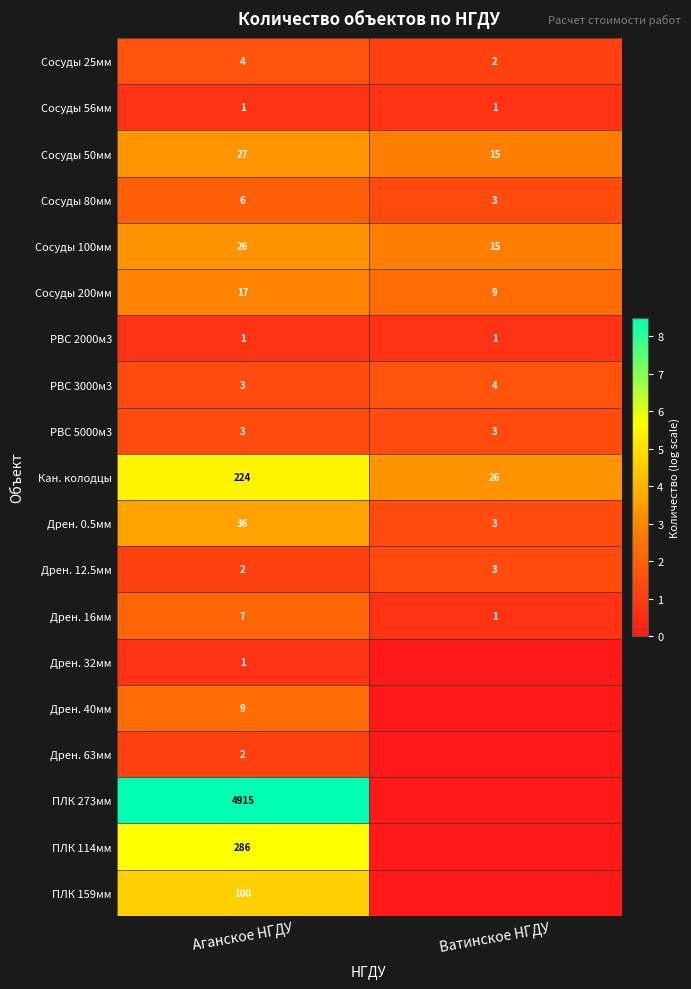

List the labels in order of РВС 3000м3 value, smallest first.

Аганское НГДУ, Ватинское НГДУ